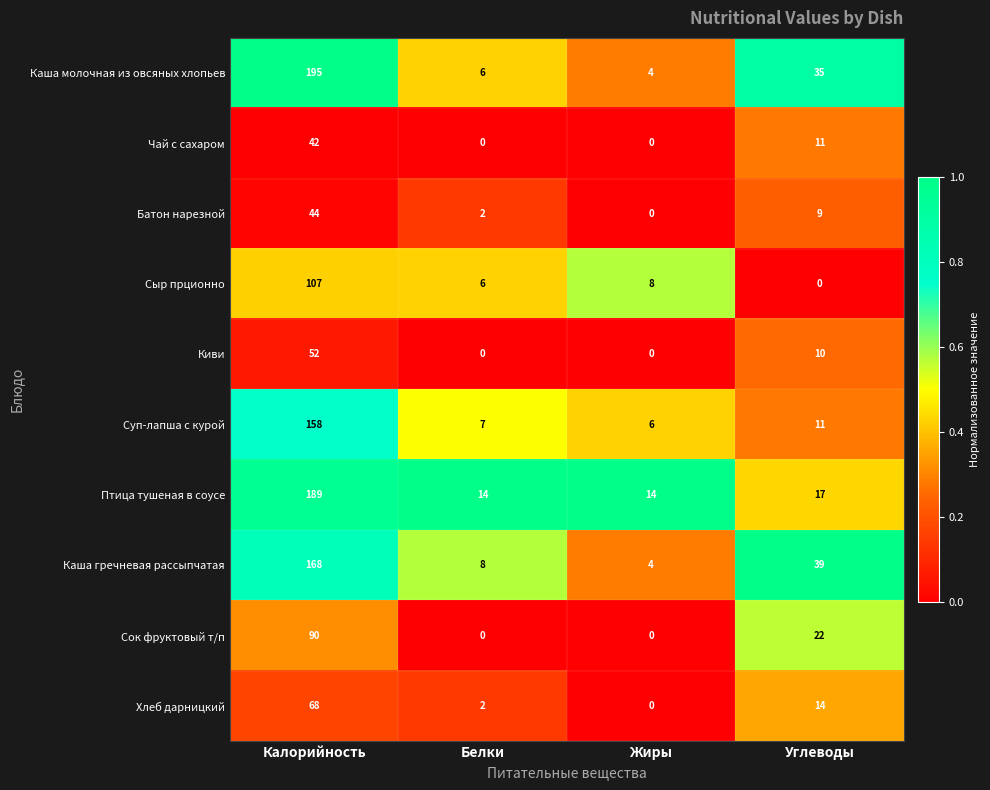

What is the maximum value for Каша гречневая рассыпчатая?

168